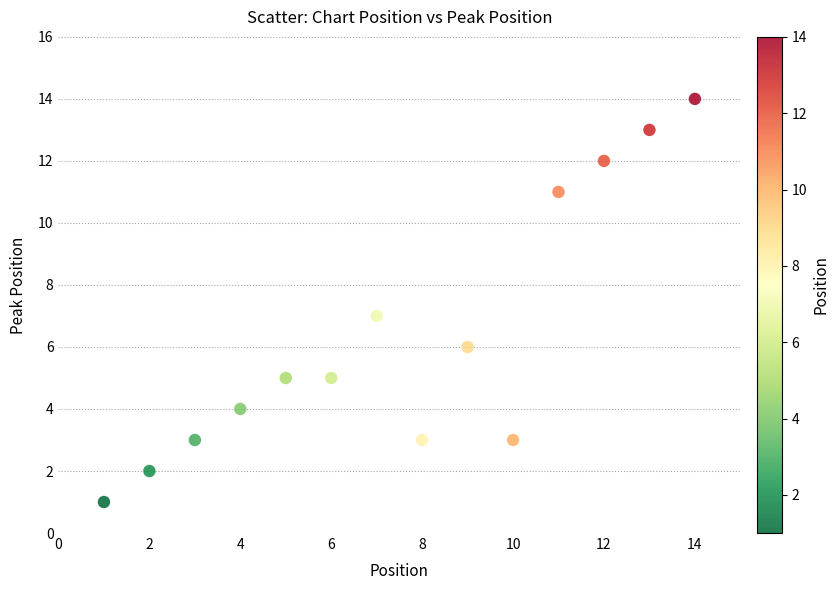

What is the range of Y values (max minus min)?

13